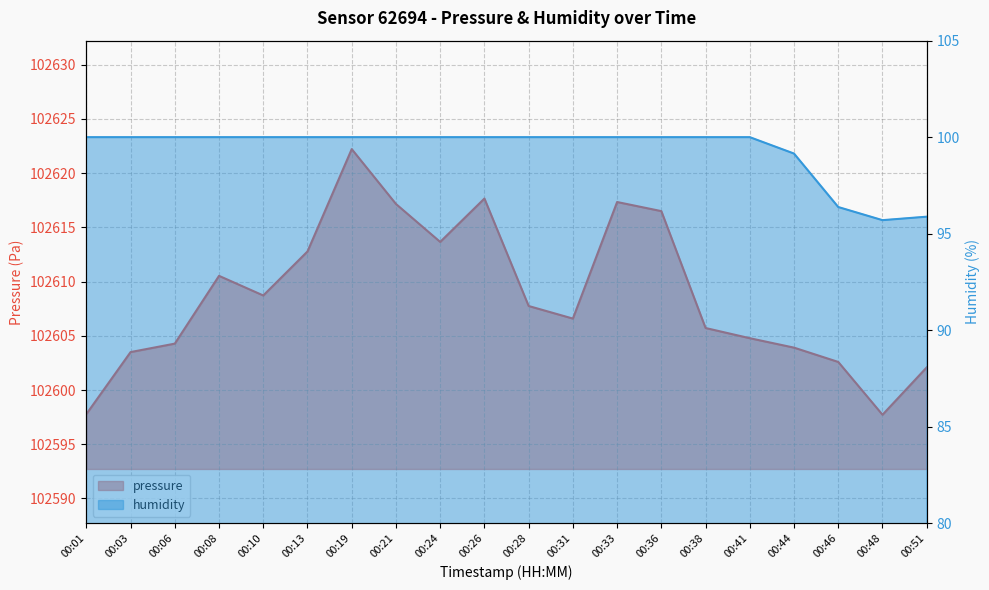

Reading left to right, what are all the values shown in this chart?

pressure: 102597.8	102603.5	102604.3	102610.5	102608.7	102612.8	102622.2	102617.2	102613.7	102617.7	102607.8	102606.6	102617.3	102616.5	102605.7	102604.8	102603.9	102602.6	102597.7	102602.1
humidity: 100.0	100.0	100.0	100.0	100.0	100.0	100.0	100.0	100.0	100.0	100.0	100.0	100.0	100.0	100.0	100.0	99.2	96.4	95.7	95.9